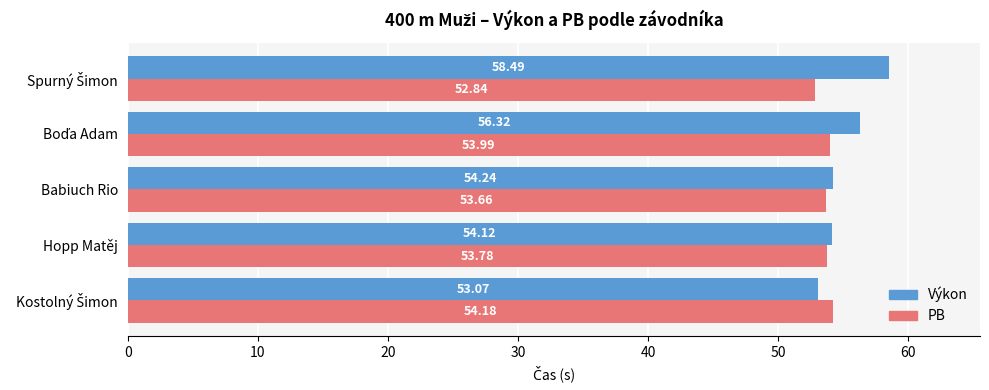

Rank the series by their average value, from highest to lowest.

Výkon, PB